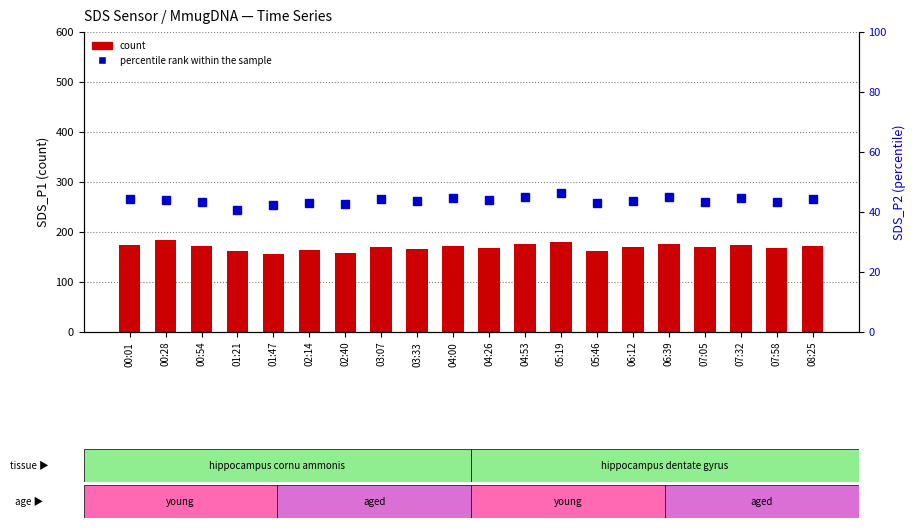

Rank the series at 04:53 from lowest to highest value.

percentile rank within the sample, count